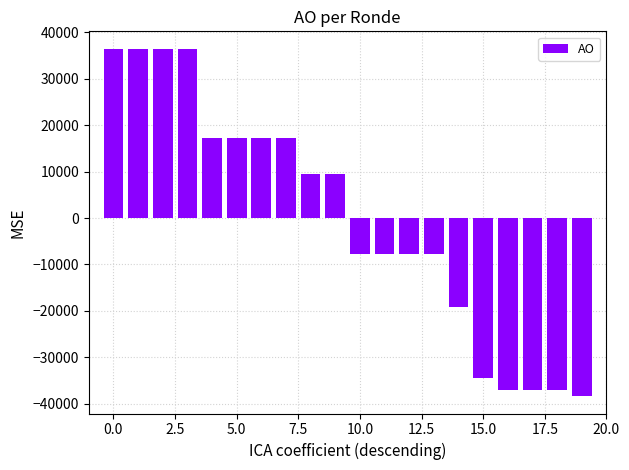

What is the difference between the maximum and minimum values?

74766